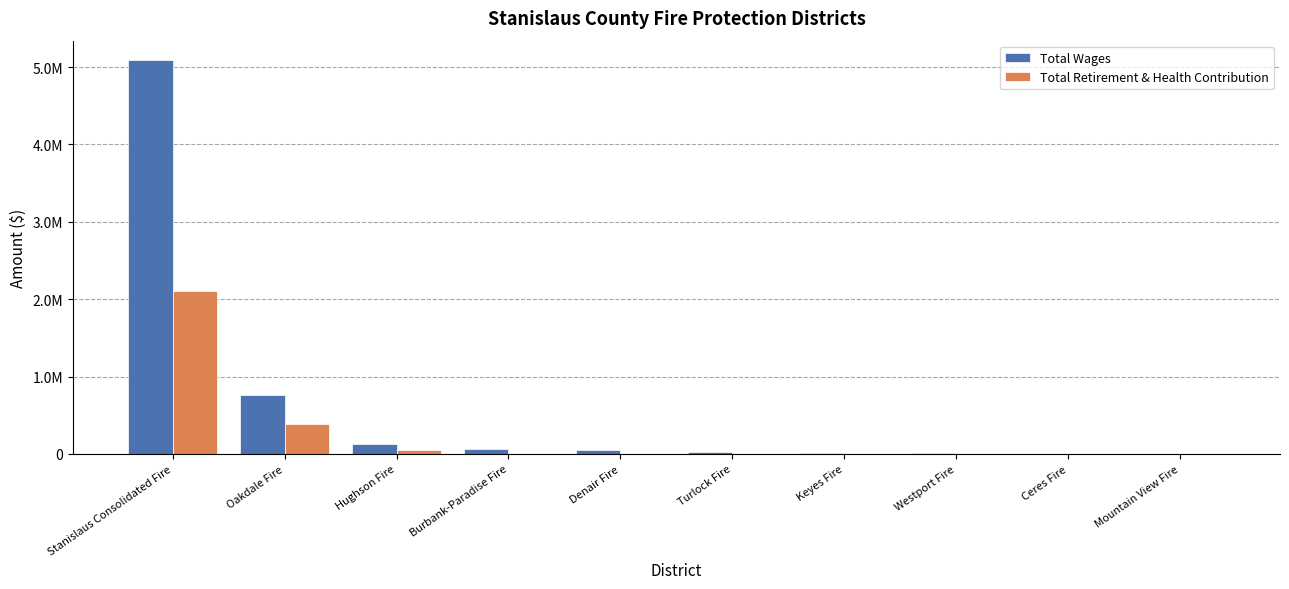

At how many categories does at least one series exceed 3459525?

1